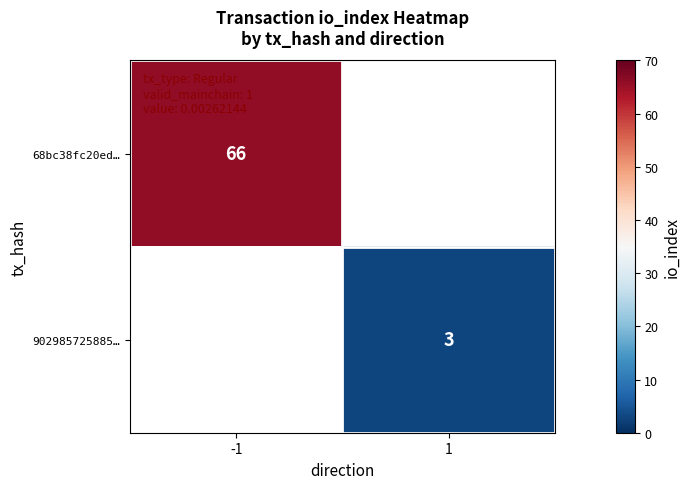

True or false: 902985725885… has a value of 1 at 1.

False